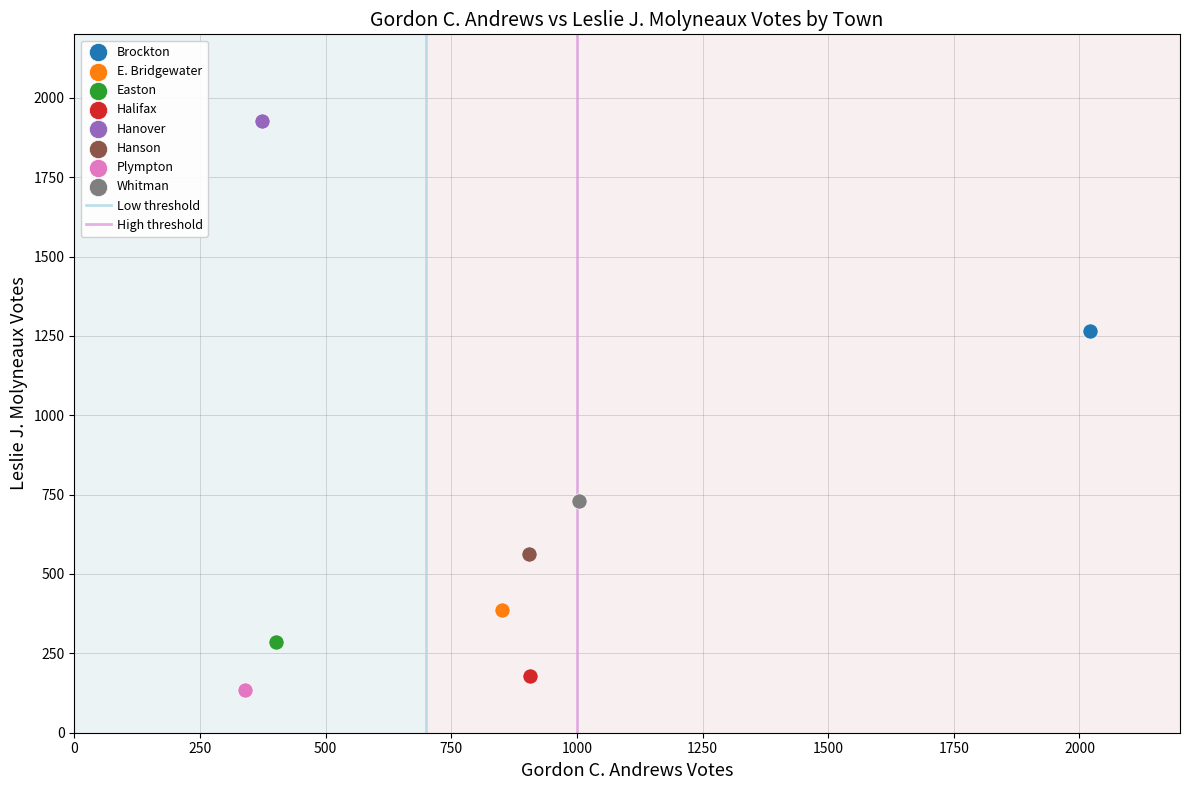

Which series reaches the maximum Y coordinate?

Hanover